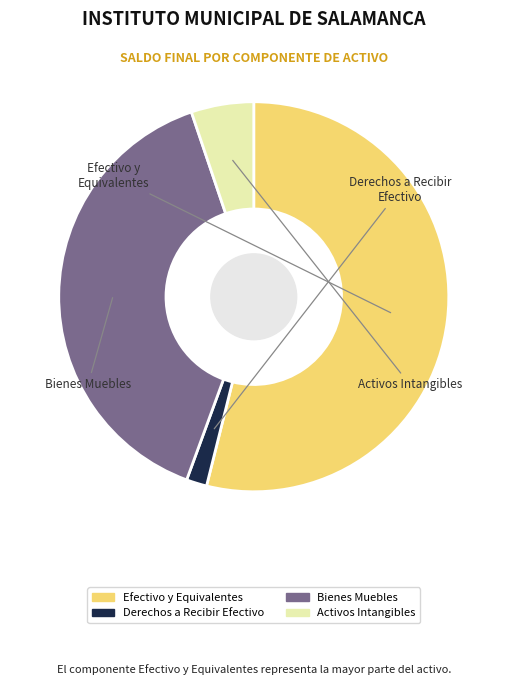

Does any single category account for the majority?

Yes